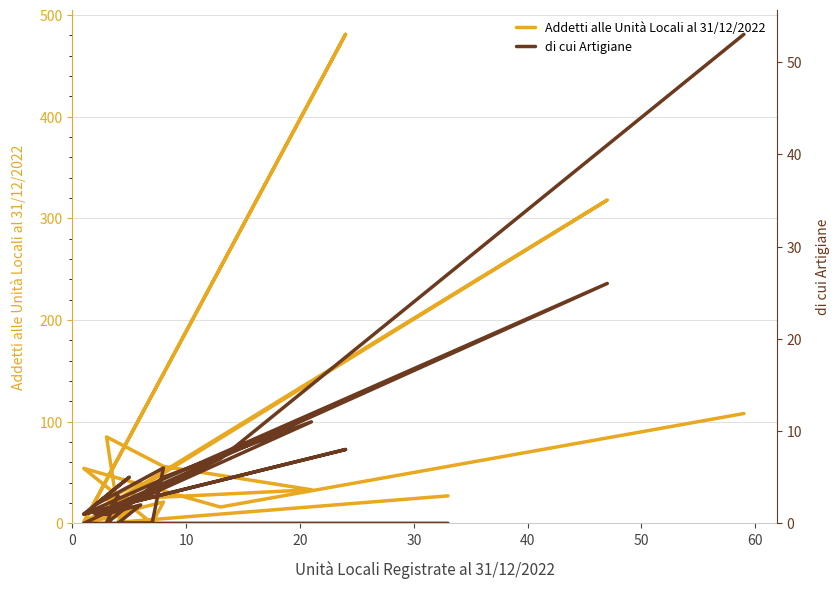

How many distinct data groups are displayed?

2